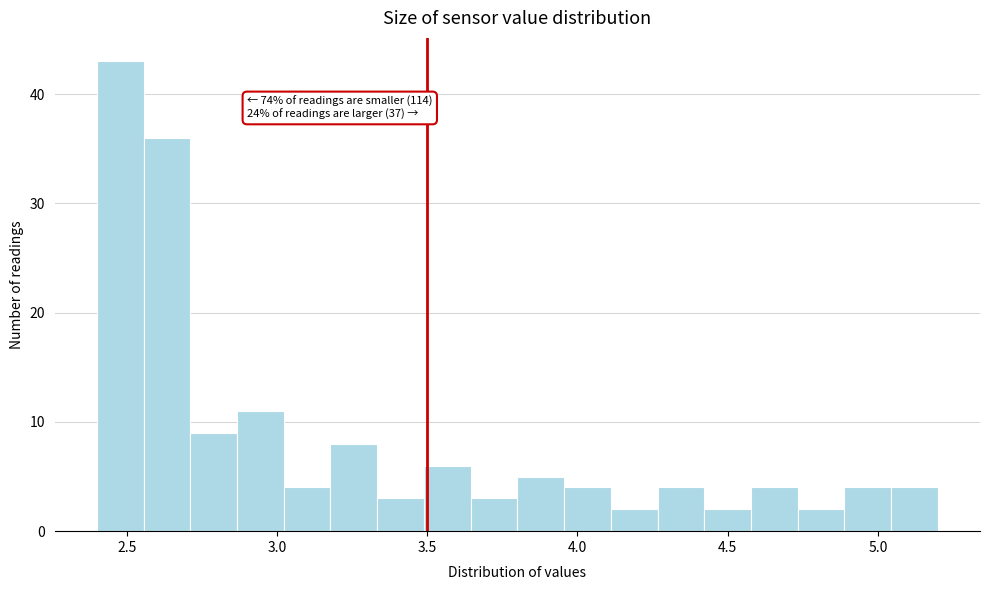

Around what value on the x-axis is the tallest bar? Give the approximate position of its centre, as read against the axis.

2.50